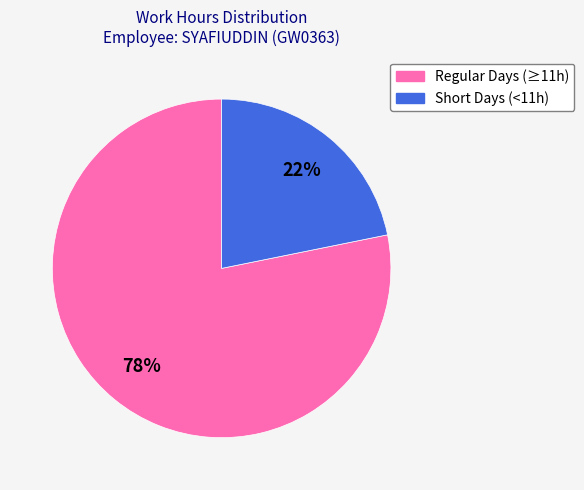

To the nearest percent, what is the average slice percentage?

50%